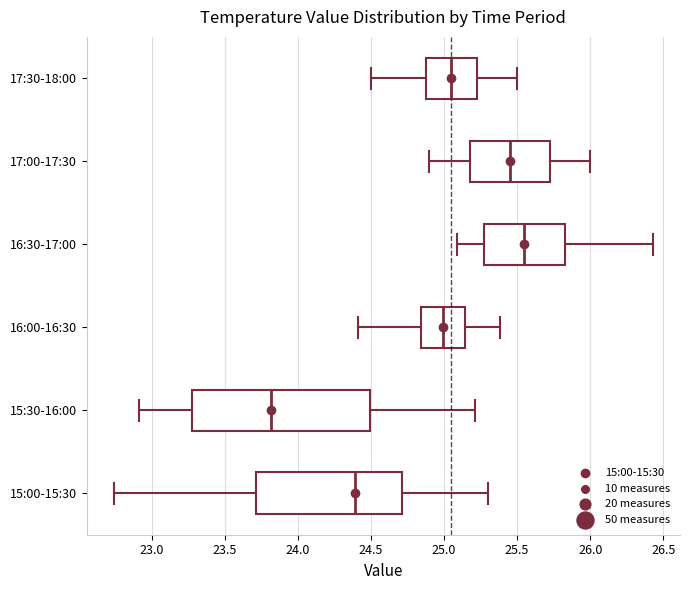

Where does the right whisker of the box for 17:00-17:30 end on the x-axis? The values are not printed on the chart, so give them approximately, as read against the axis.

26.00